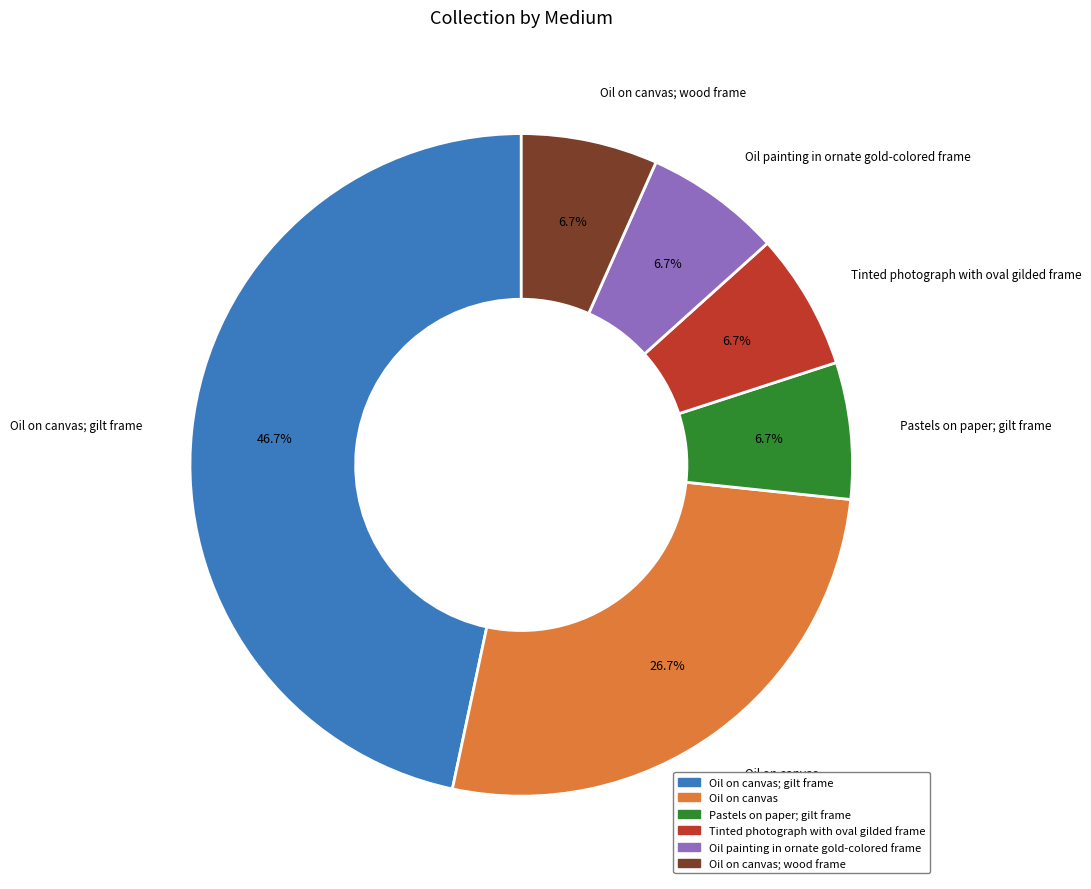

Does any single category account for the majority?

No